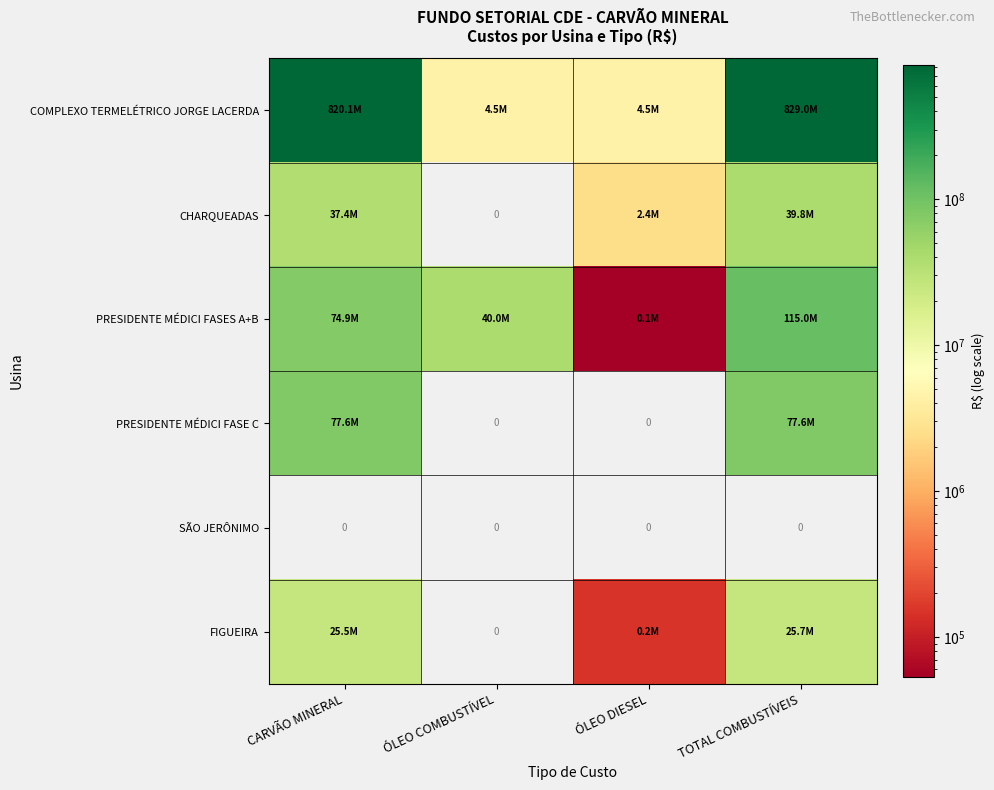

The value of PRESIDENTE MÉDICI FASES A+B at TOTAL COMBUSTÍVEIS is 114975133.8. True or false?

True